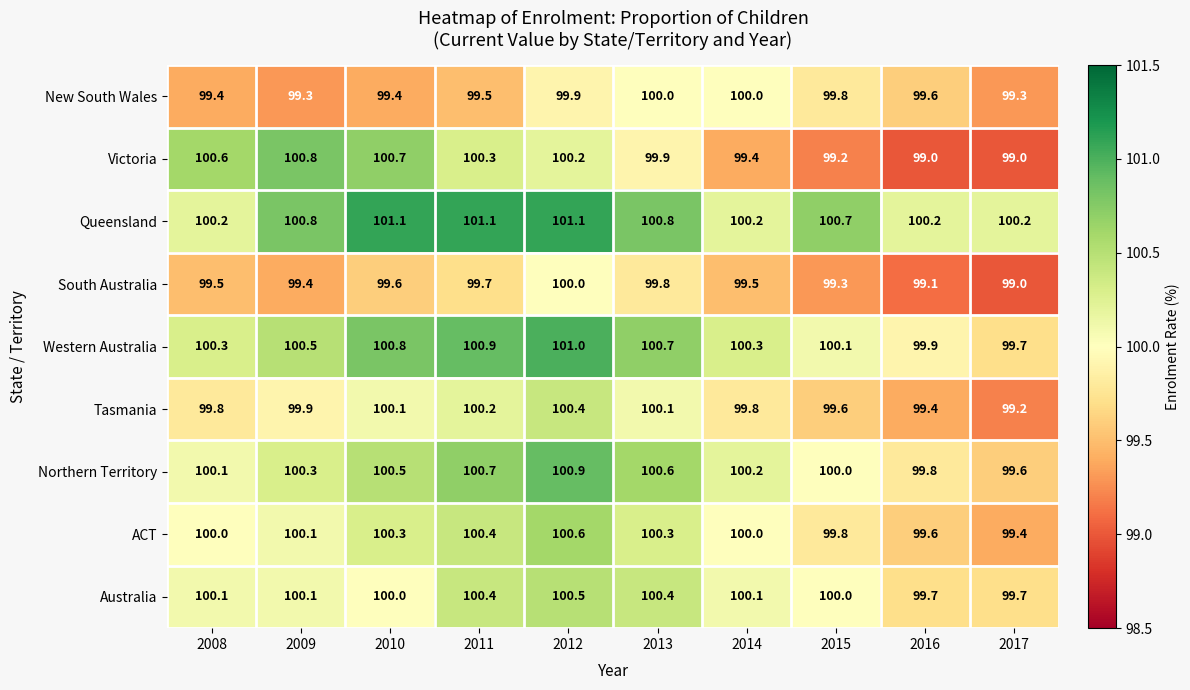

Rank the categories by Northern Territory value from highest to lowest.

2012, 2011, 2013, 2010, 2009, 2014, 2008, 2015, 2016, 2017